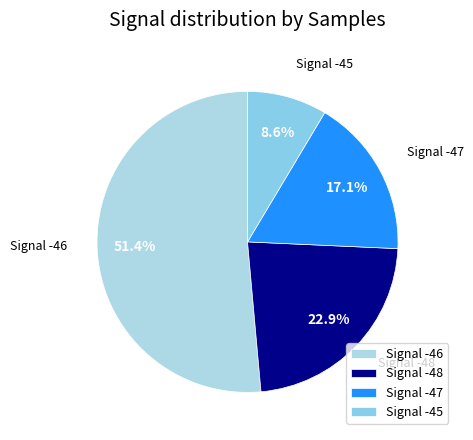

Is the sum of Signal -47 and Signal -48 greater than half?

No